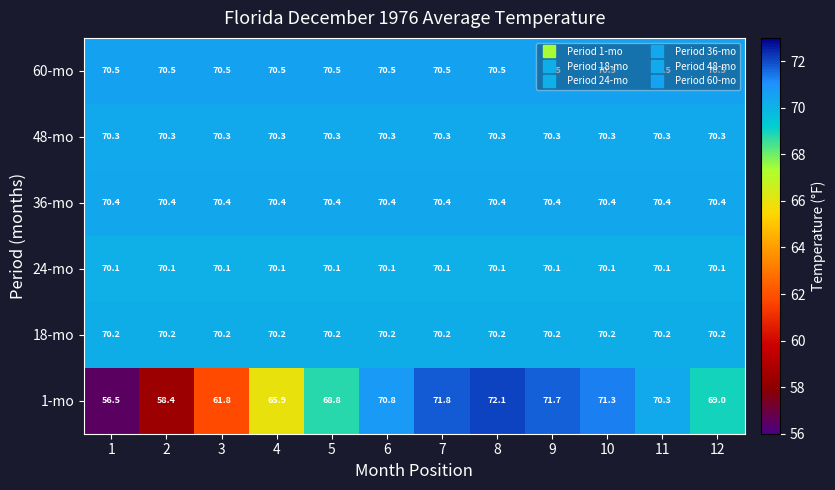

The value of 48-mo at 11 is 70.3. True or false?

True